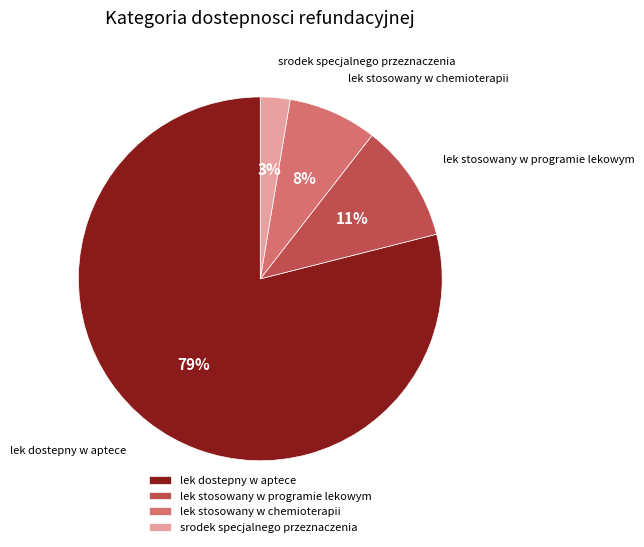

Is the sum of lek stosowany w programie lekowym and srodek specjalnego przeznaczenia greater than half?

No